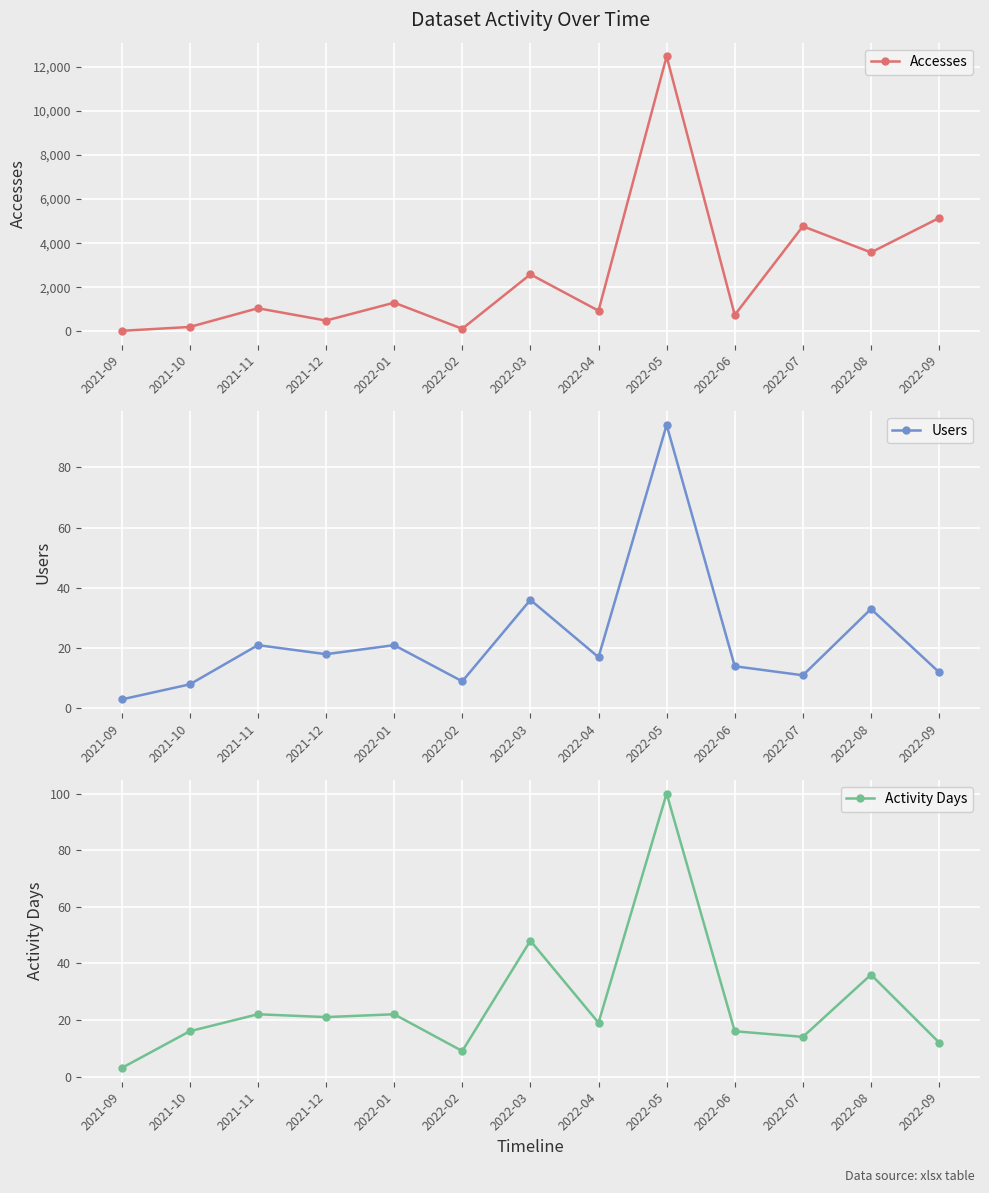

What is the difference between the Activity Days values at 2021-10 and 2021-09?

13